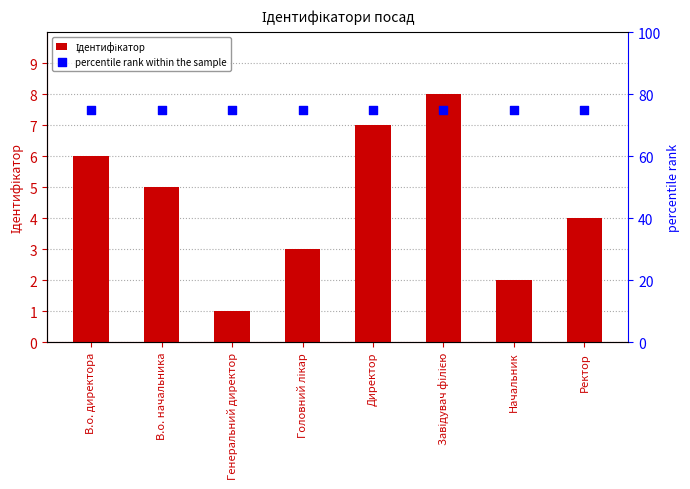

Which series contains the highest Y value?

percentile rank within the sample